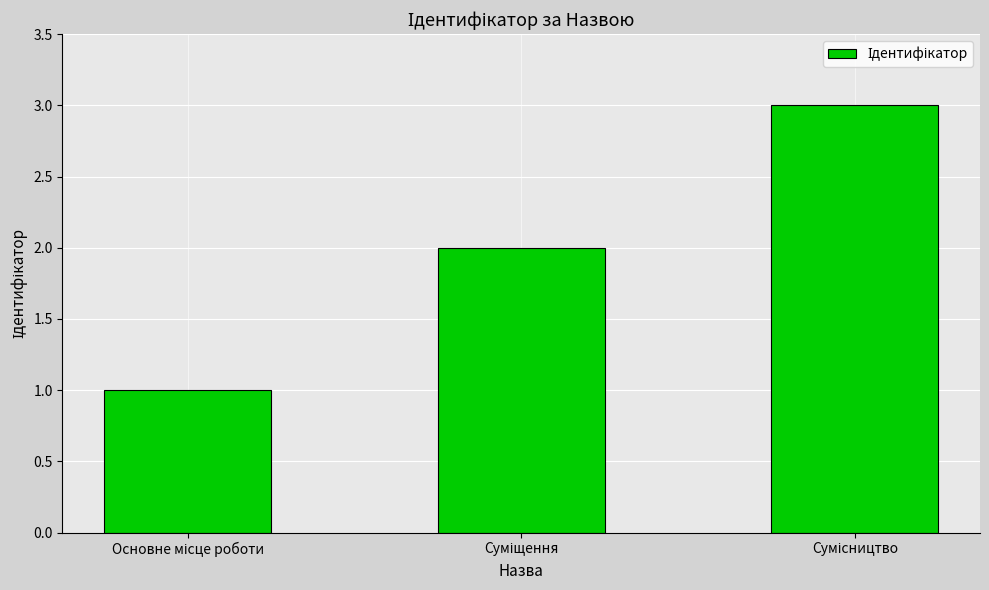

What is the difference between the maximum and minimum values?

2